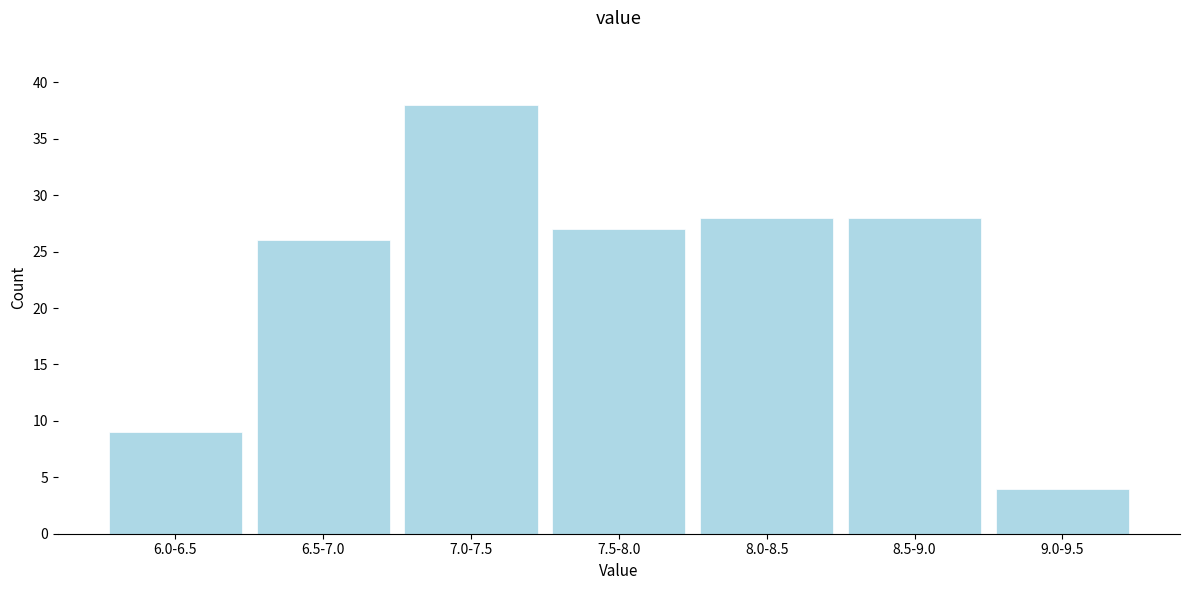

Reading left to right, transcribe all the data shown in this chart.

9	26	38	27	28	28	4